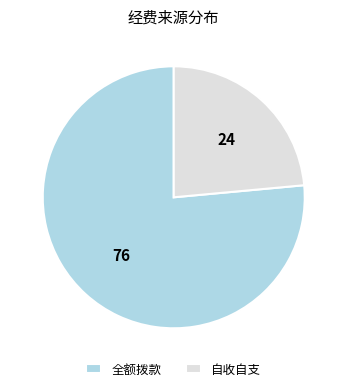

Approximately how many times larger is the value at 自收自支 compared to 全额拨款?

0.3